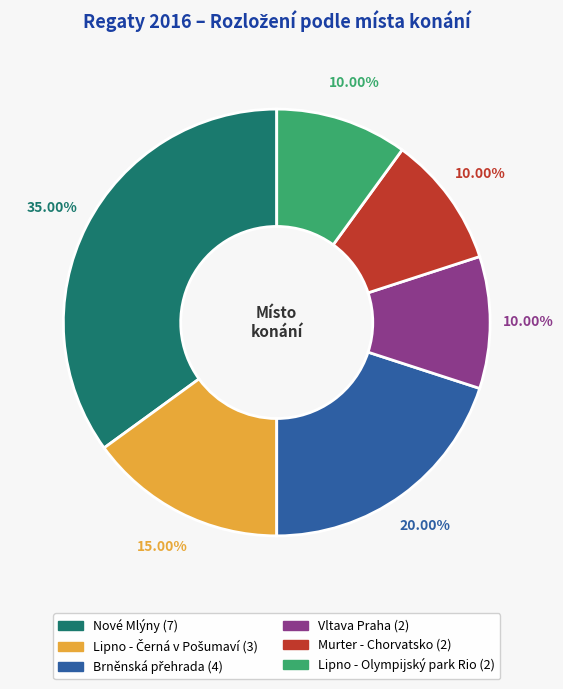

Approximately how many times larger is the value at Lipno - Olympijský park Rio compared to Vltava Praha?

1.0